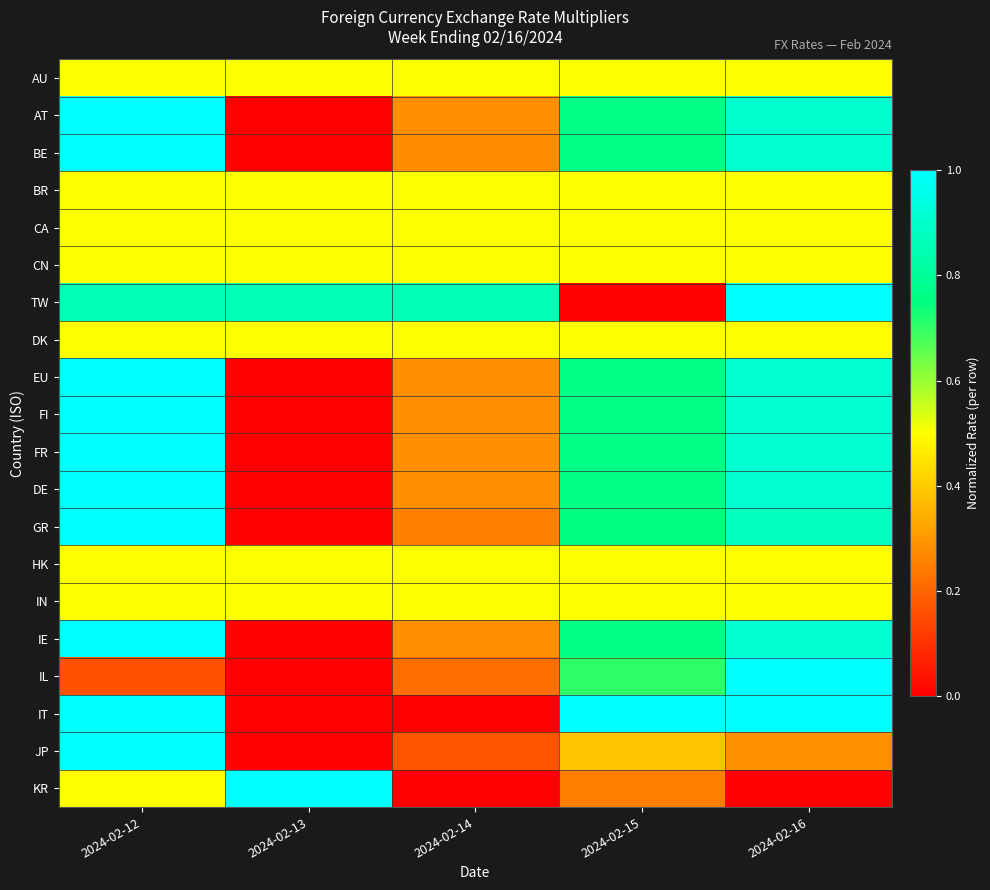

Rank the series at 2024-02-13 from highest to lowest value.

KR, TW, AU, BR, CA, CN, DK, HK, IN, AT, BE, EU, FI, FR, DE, GR, IE, IL, IT, JP